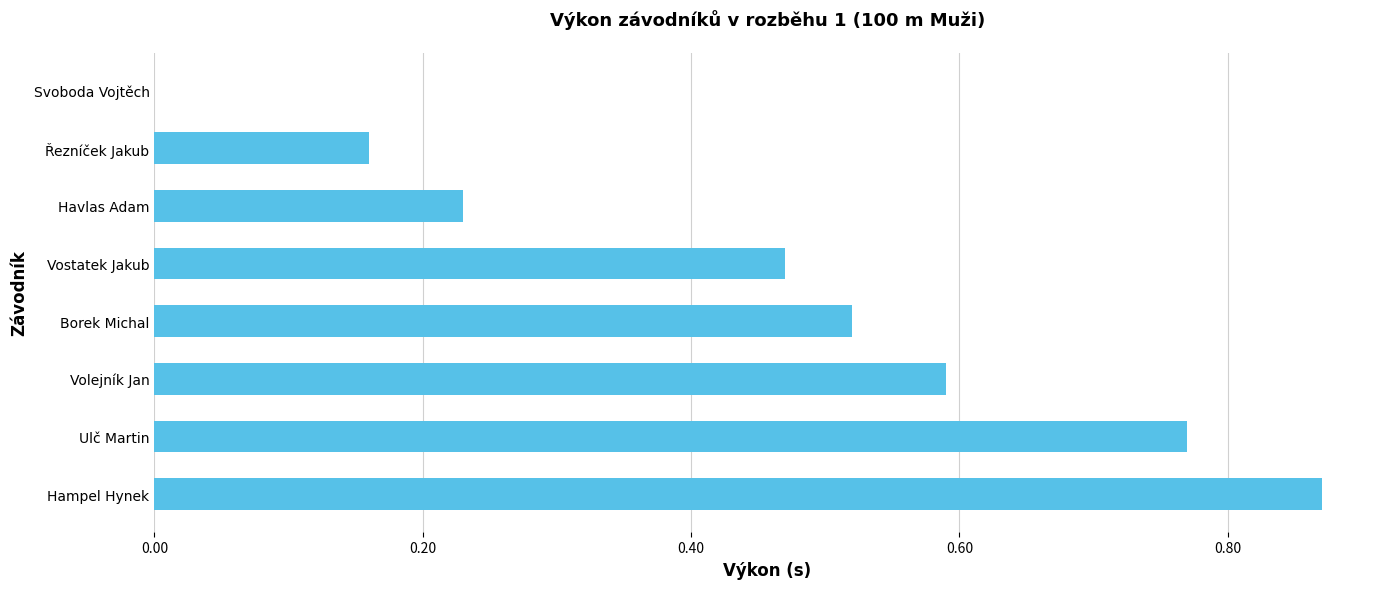

What is the sum of the values at Ulč Martin and Vostatek Jakub?

1.2